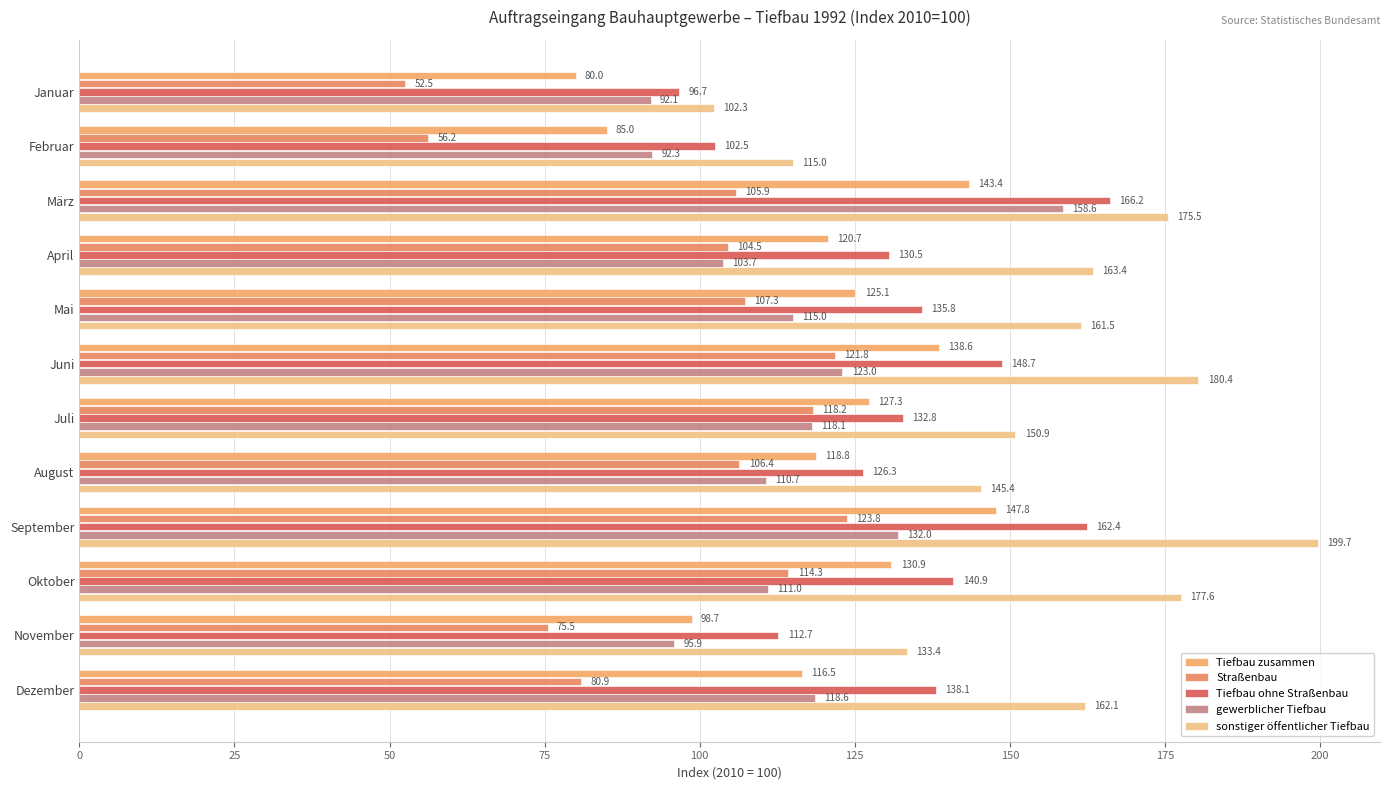

What is the difference between the maximum and minimum values in the Straßenbau series?

71.3